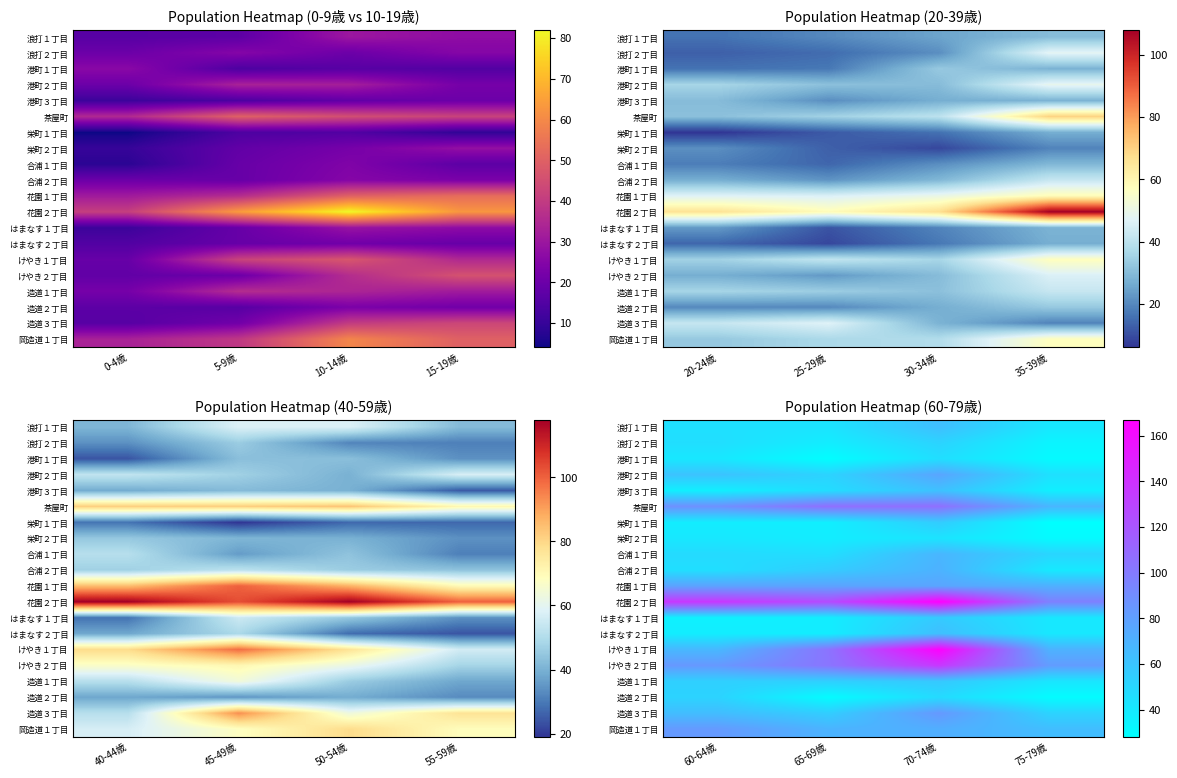

What is the total value across all series at 75-79歳?

996